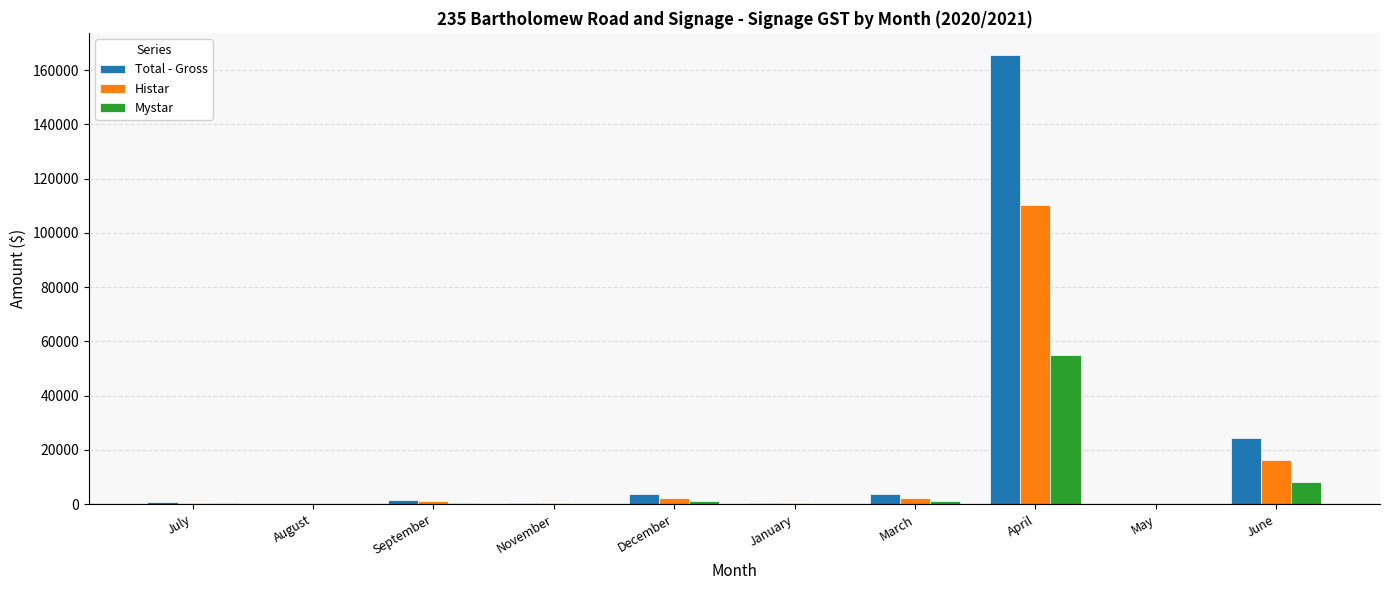

The value of Mystar at August is 17188.2. True or false?

False